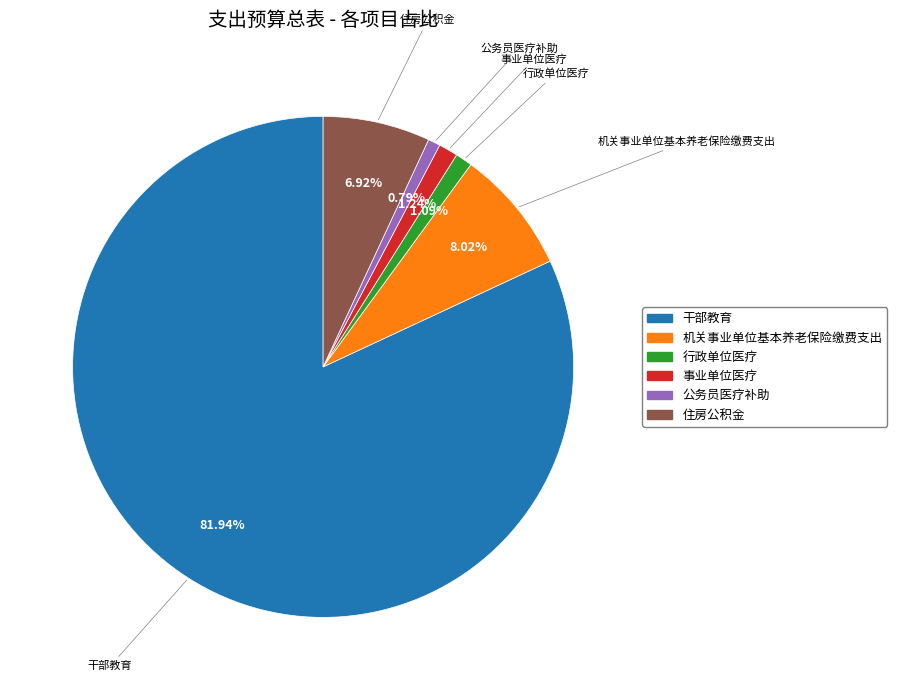

What percentage is the 事业单位医疗 slice, to the nearest percent?

1%